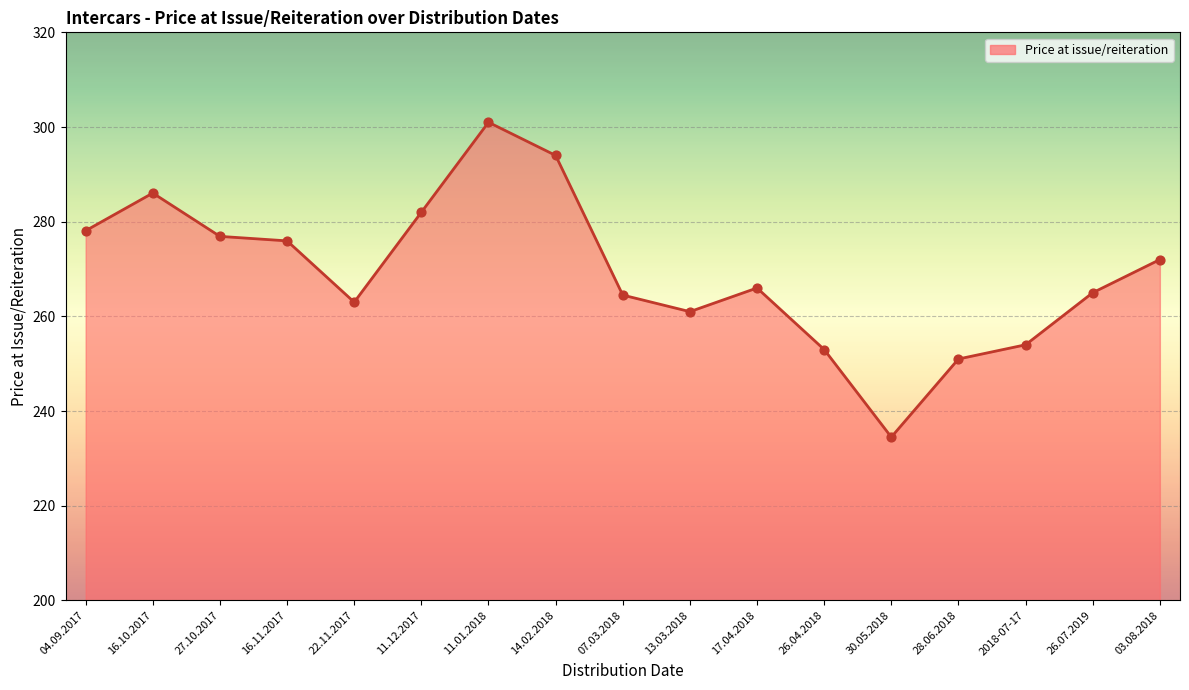

What is the ratio of the value at 22.11.2017 to the value at 11.12.2017?

0.9